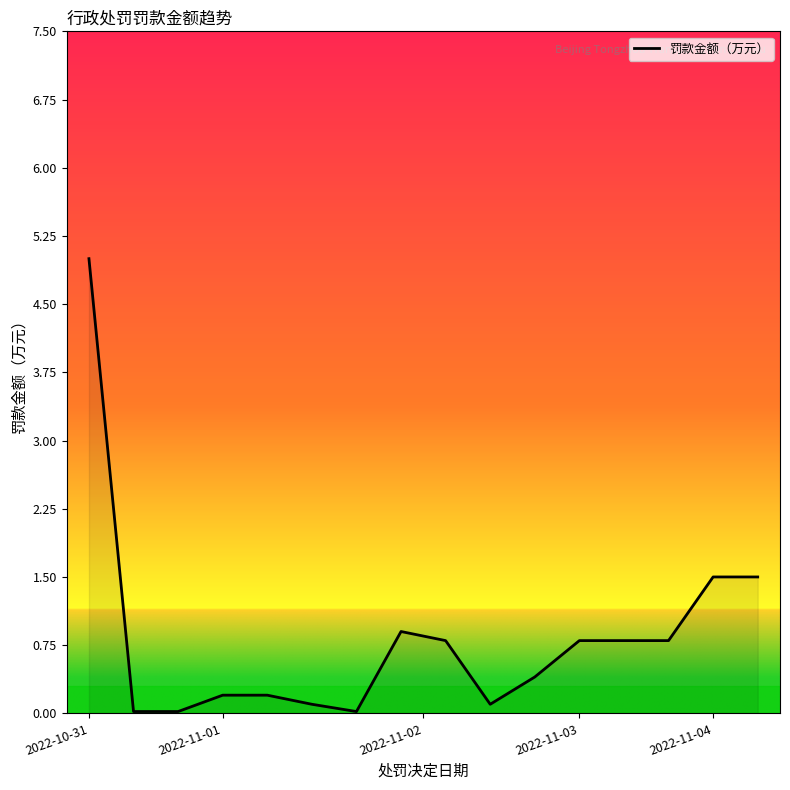

What is the maximum value shown in the chart?

5.0